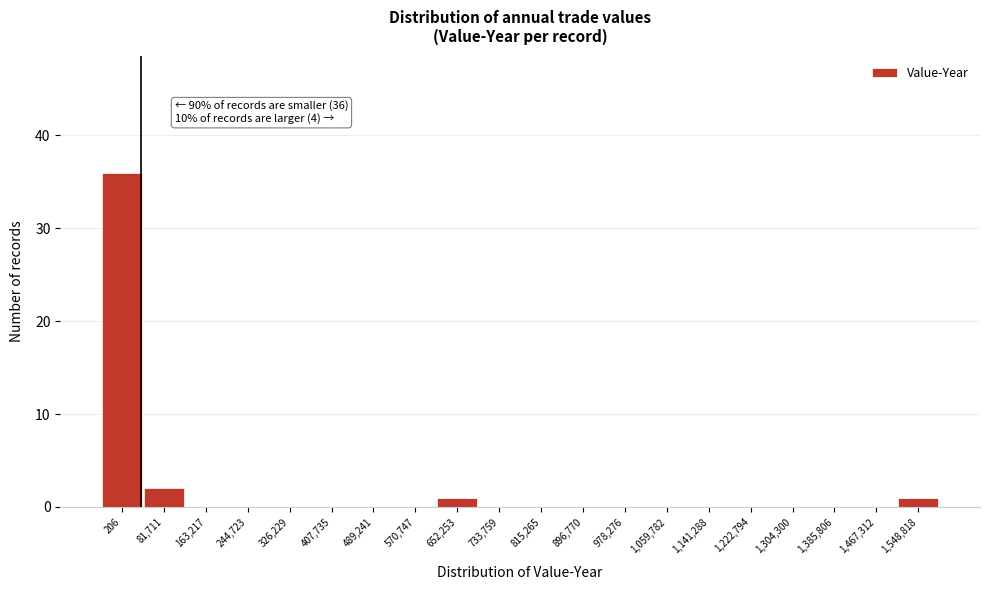

Reading left to right, list all the values displayed in this chart.

206=36	81,711=2	163,217=0	244,723=0	326,229=0	407,735=0	489,241=0	570,747=0	652,253=1	733,759=0	815,265=0	896,770=0	978,276=0	1,059,782=0	1,141,288=0	1,222,794=0	1,304,300=0	1,385,806=0	1,467,312=0	1,548,818=1